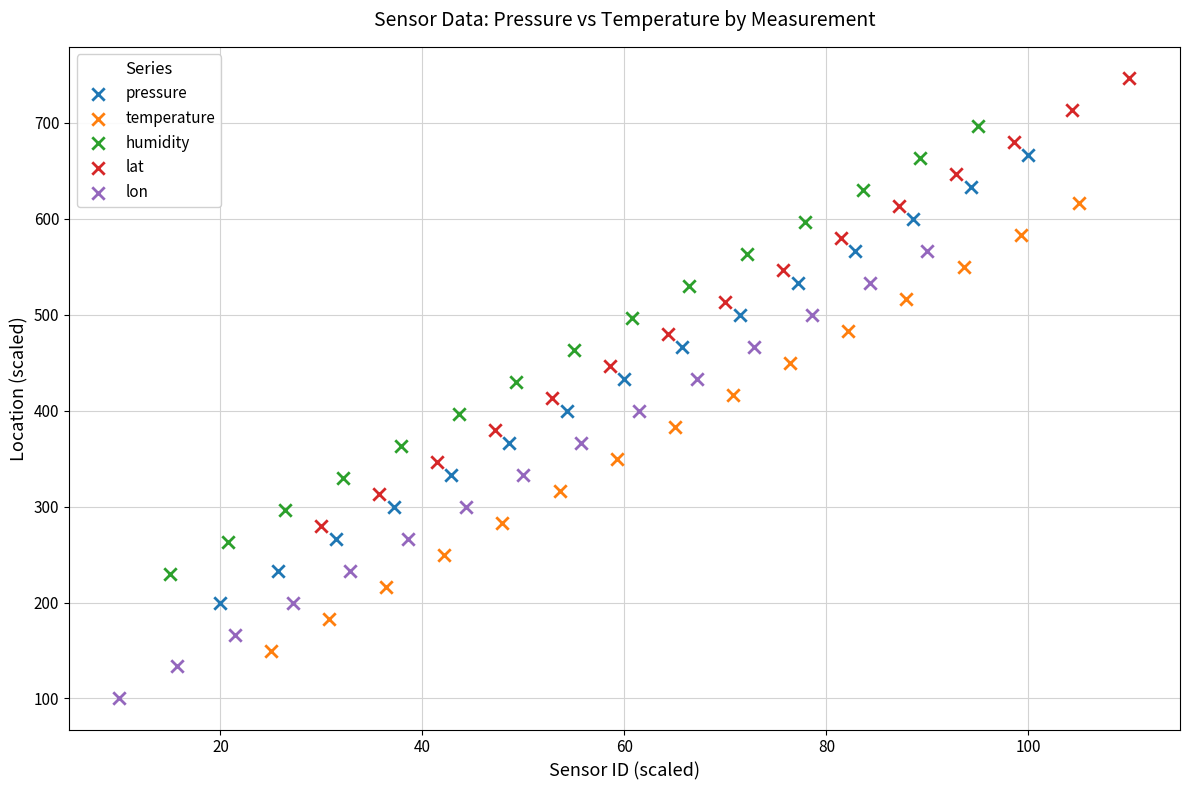

Which series reaches the maximum Y coordinate?

lat